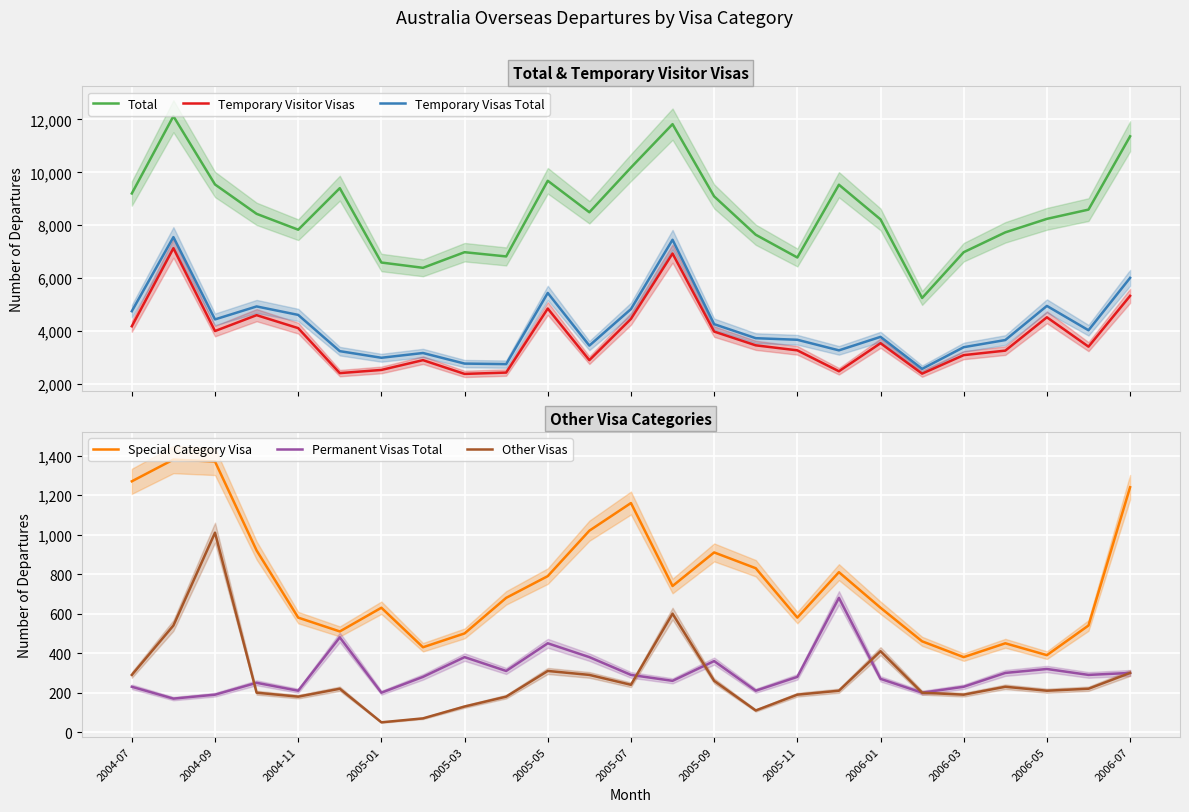

True or false: Other Visas and Special Category Visa intersect in this chart.

False